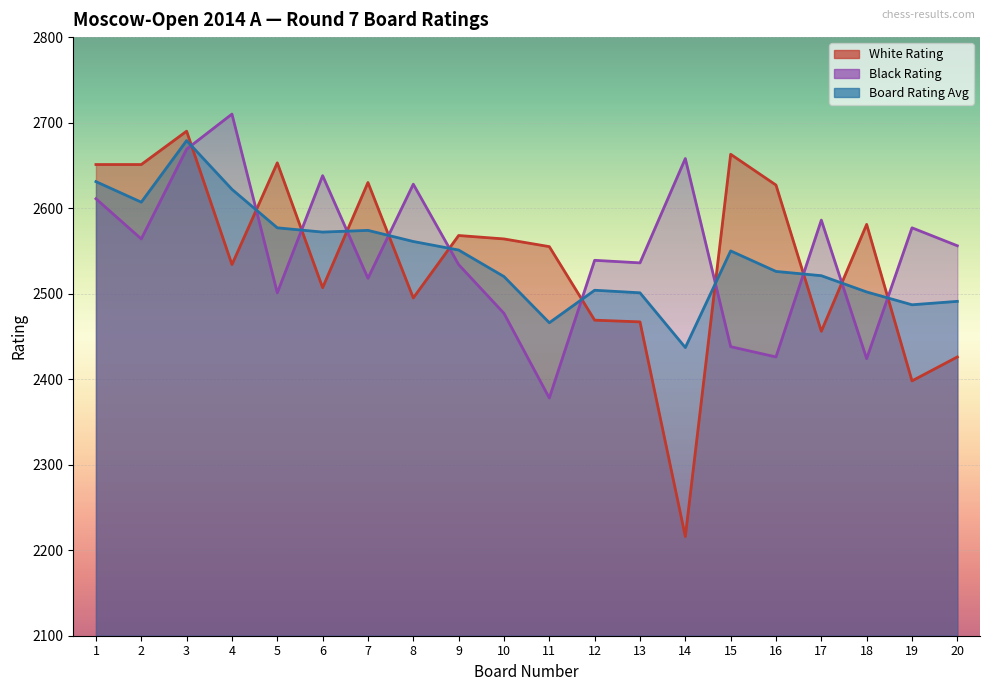

How many data points in Board Rating Avg are less than 2550?

10